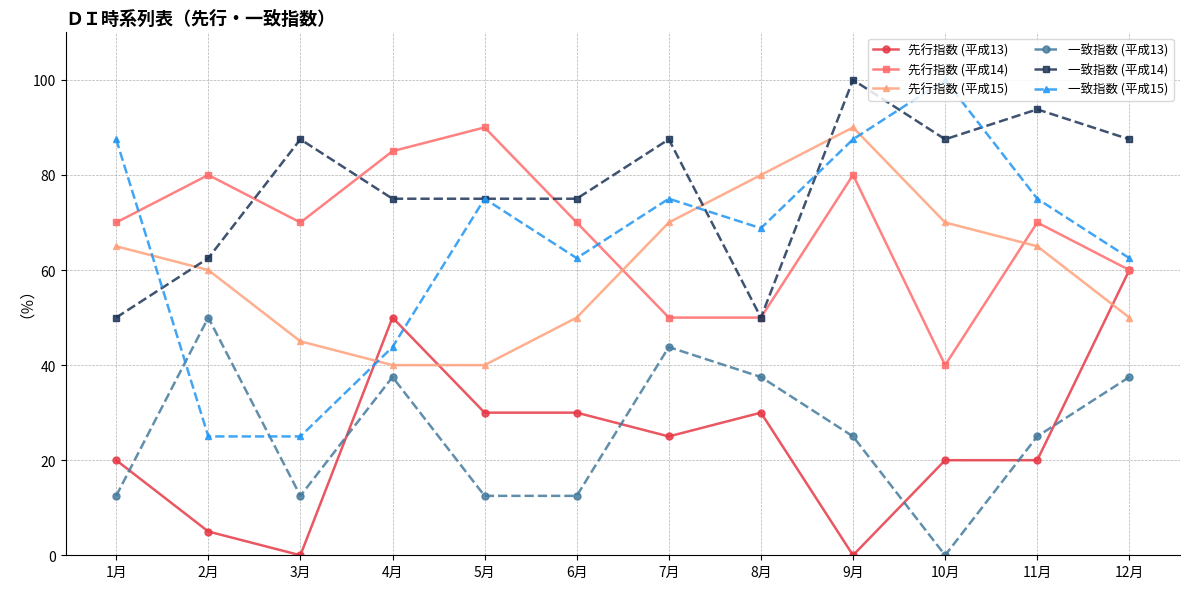

What is the difference between the maximum and second lowest values in the 一致指数 (平成13) series?

37.5